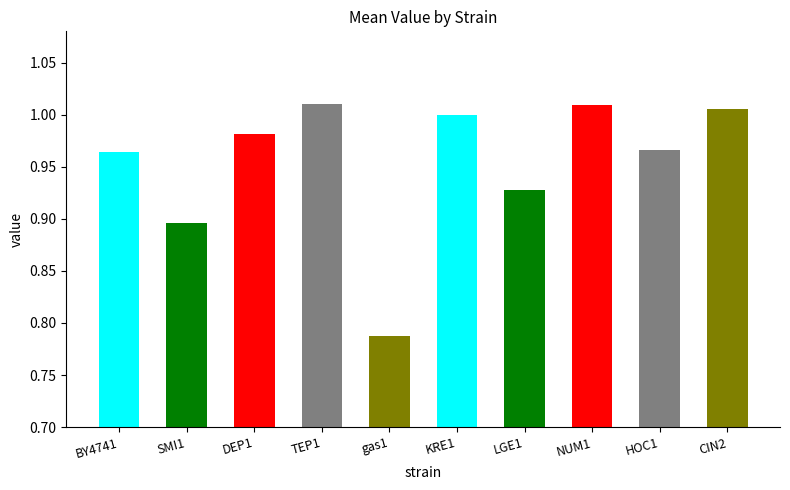

What is the label of the 1st bar from the right?

CIN2